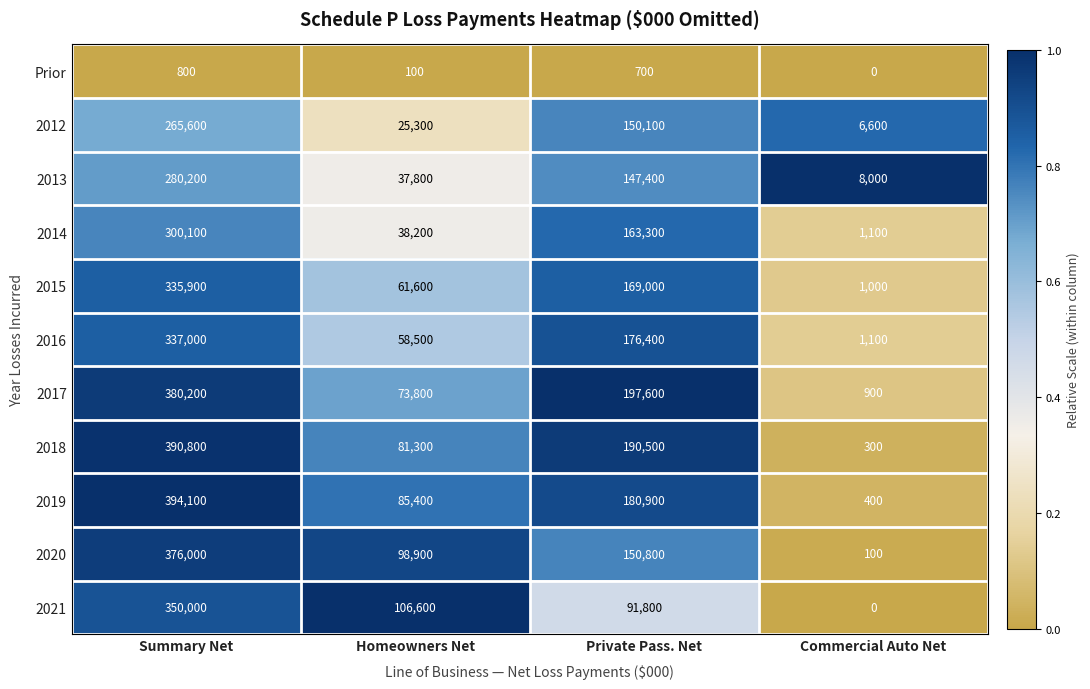

What is the total value across all series at Summary Net?

3410700